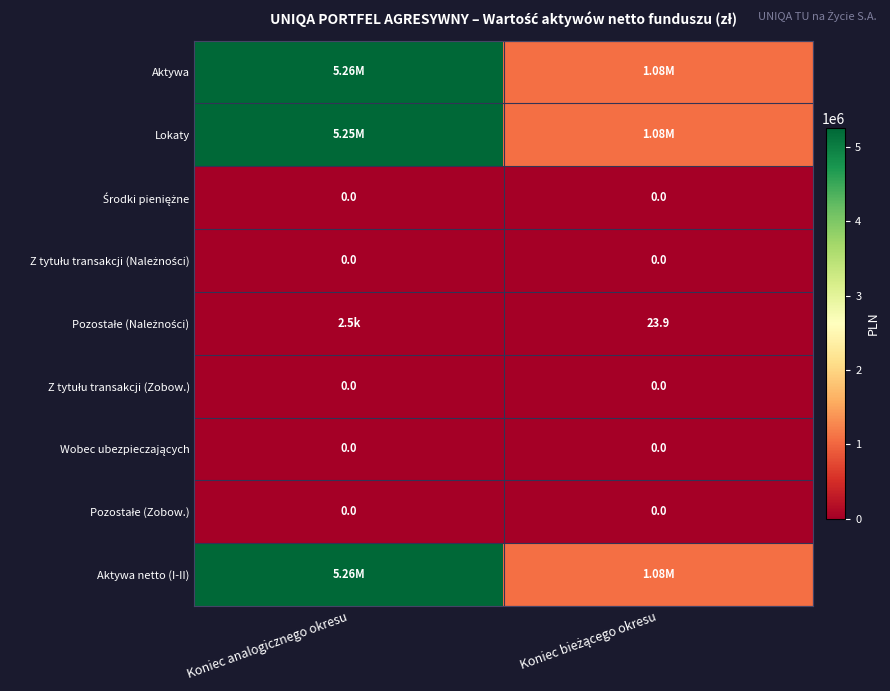

What is the spread (max minus min) of values at Koniec bieżącego okresu?

1079535.8